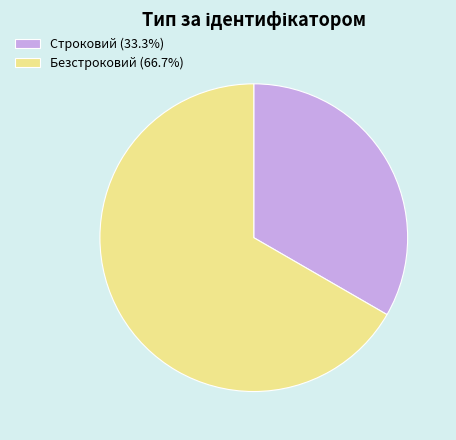

Rank the categories by value from highest to lowest.

Безстроковий, Строковий